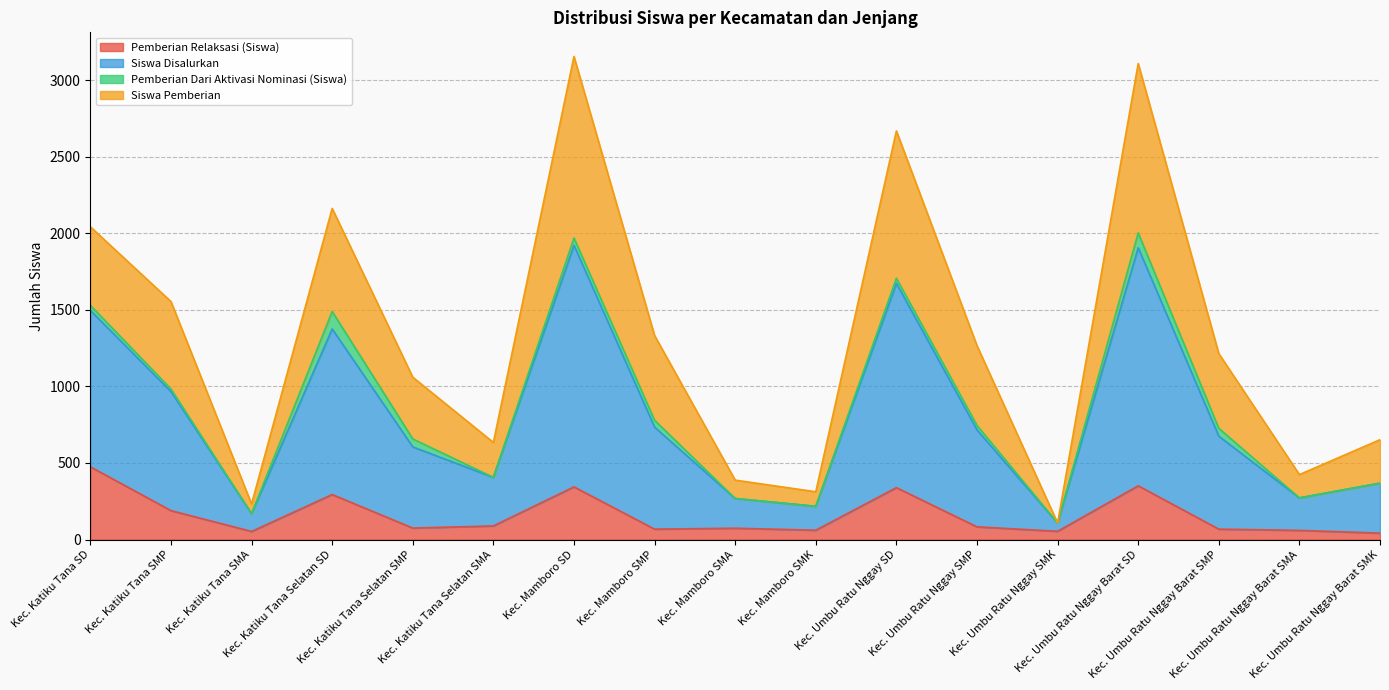

Between Kec. Katiku Tana Selatan SD and Kec. Umbu Ratu Nggay SMP, which is larger?

Kec. Katiku Tana Selatan SD